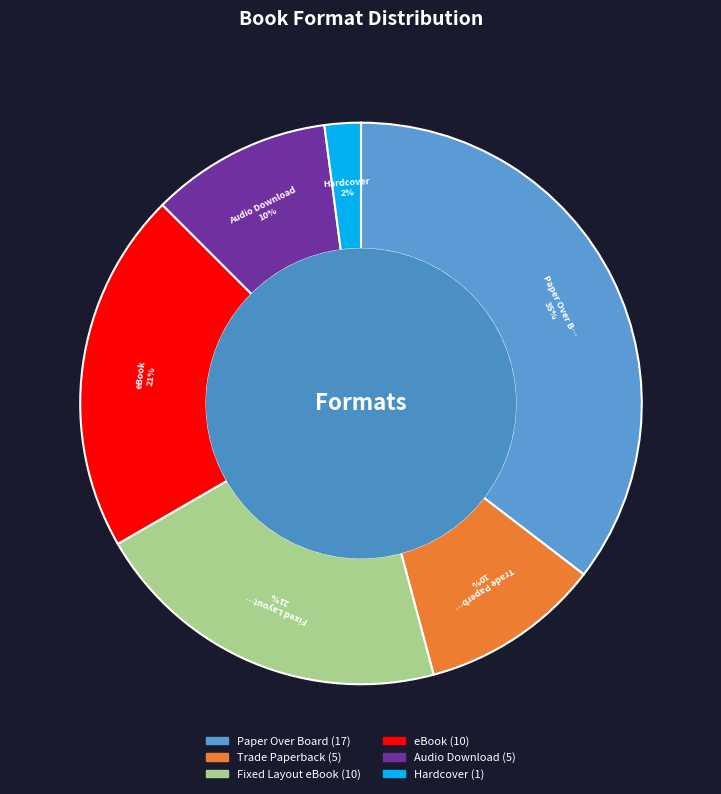

The Hardcover slice represents 13% of the pie. True or false?

False